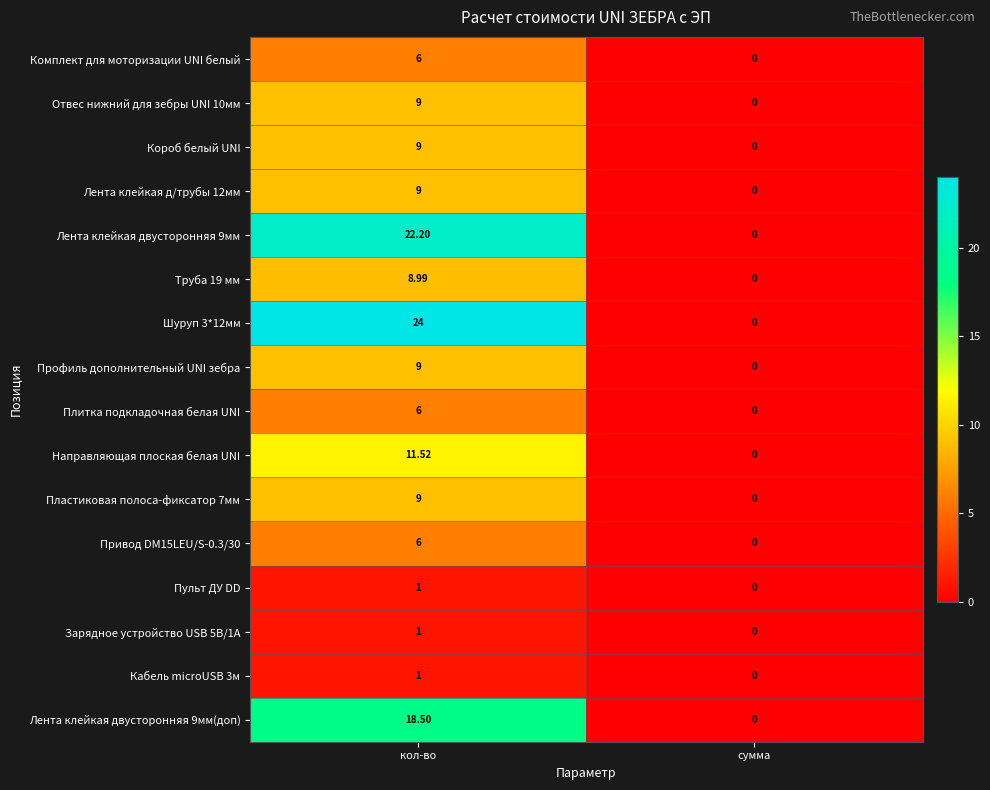

At which label does Лента клейкая двусторонняя 9мм(доп) reach its peak?

кол-во